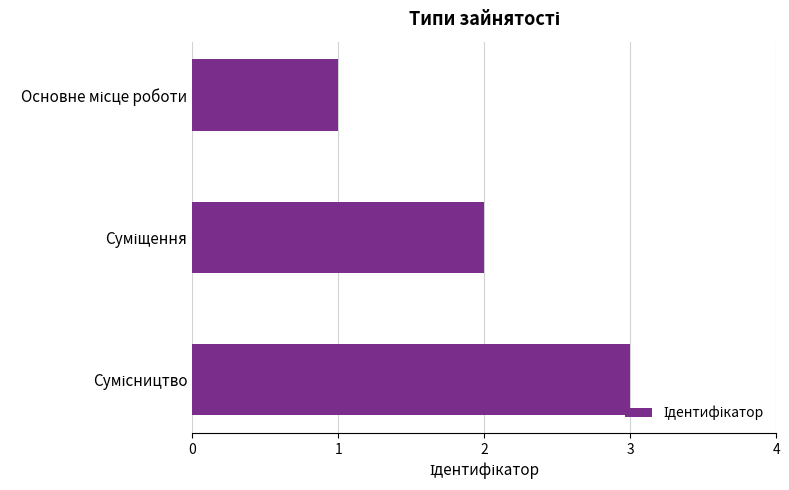

Does the chart contain any negative values?

No